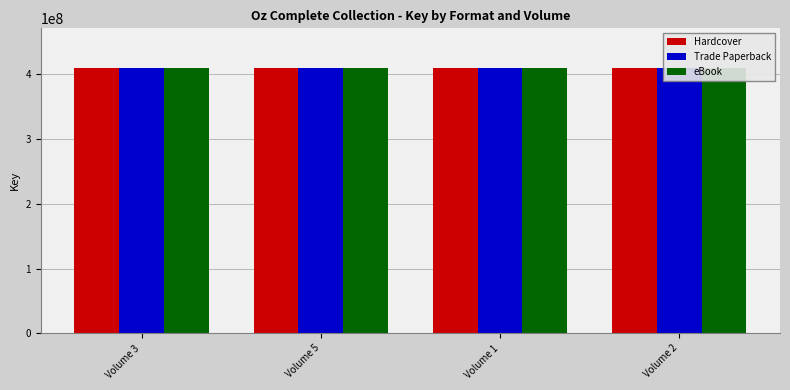

What is the total value across all series at Volume 1?

1227304101